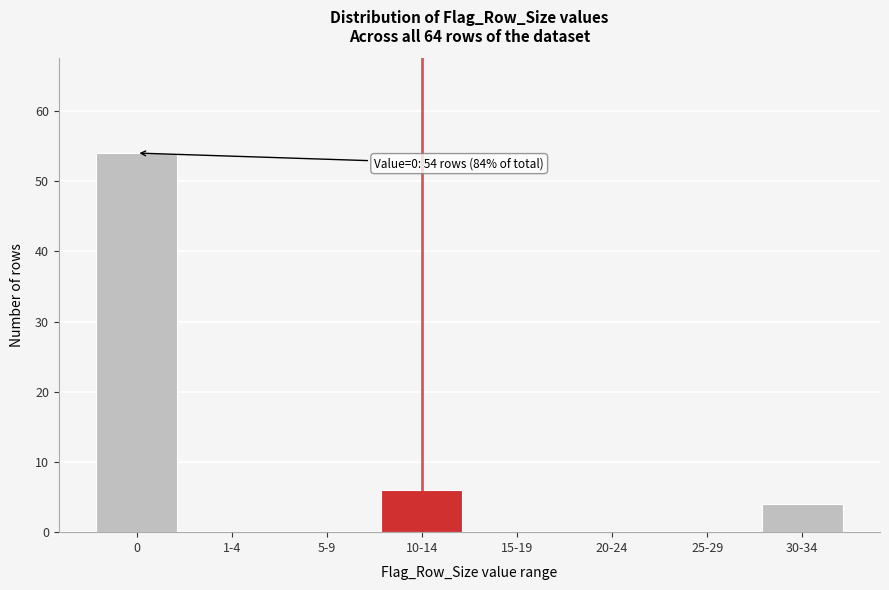

Reading left to right, list all the values displayed in this chart.

0=54	1-4=0	5-9=0	10-14=6	15-19=0	20-24=0	25-29=0	30-34=4